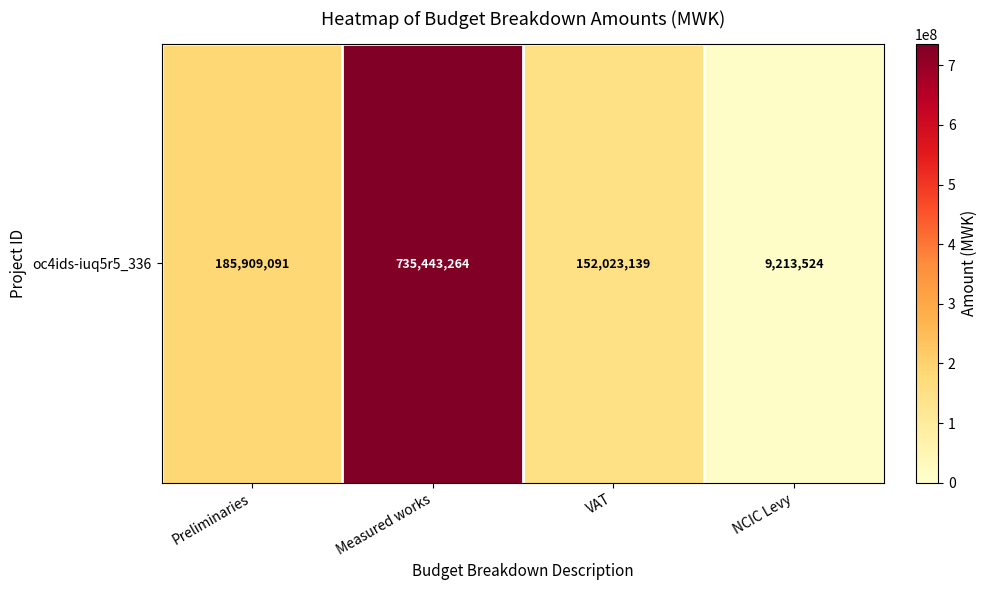

What is the sum of all values?

1082589016.9